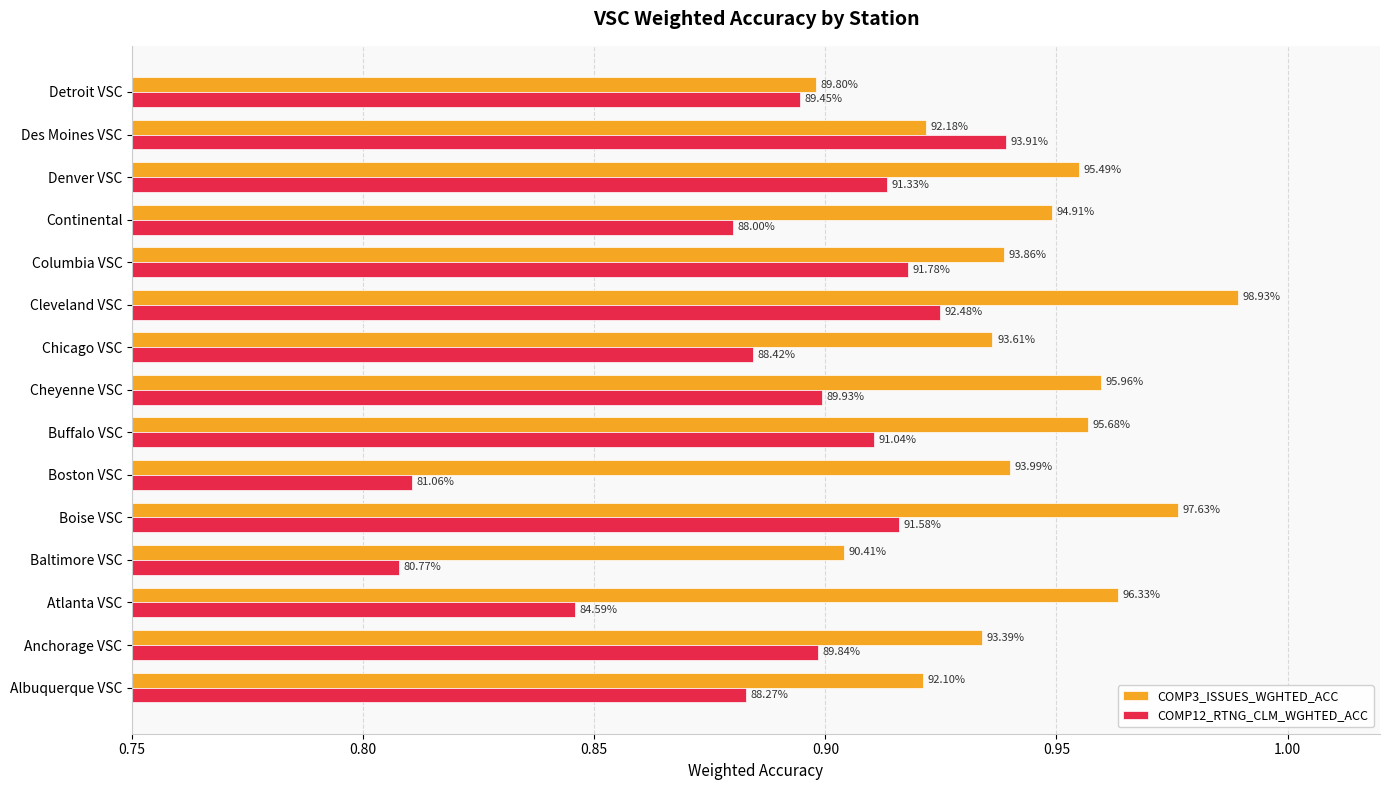

What is the average value of the COMP3_ISSUES_WGHTED_ACC series?

0.9